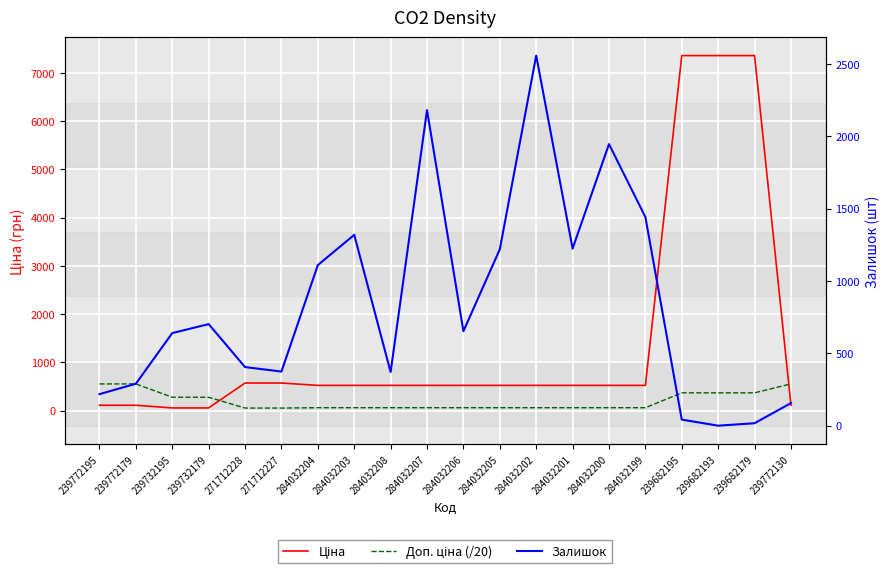

At which category is the sum across all series the highest?

239682195